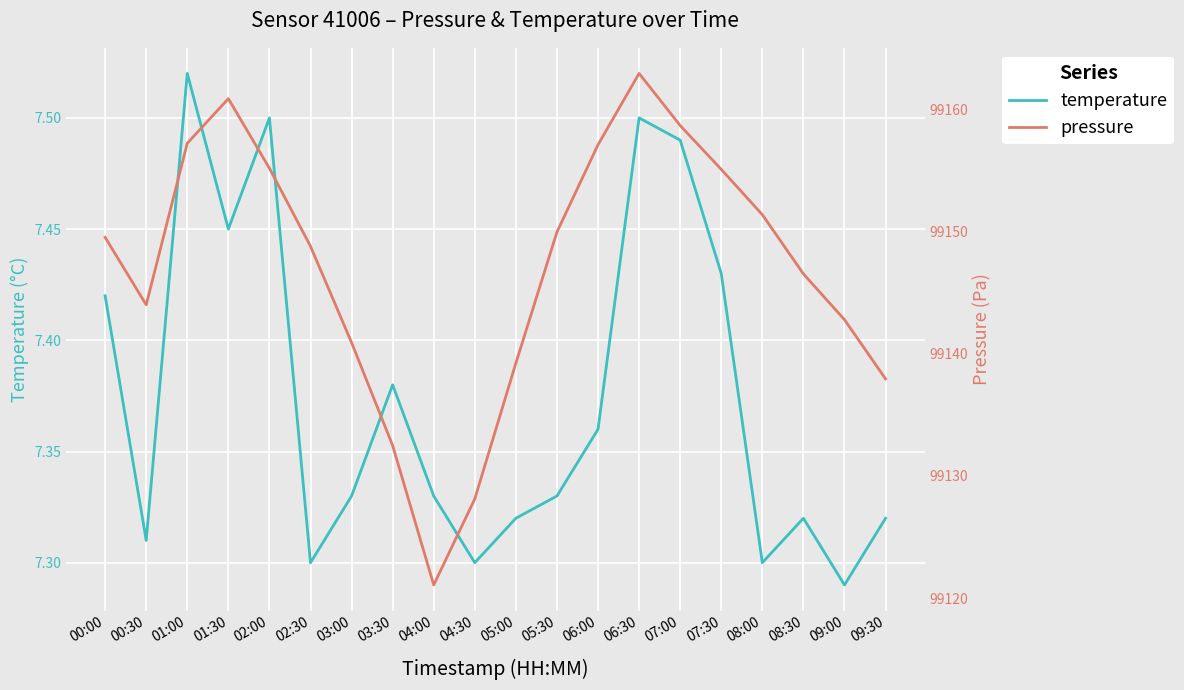

Is it true that temperature equals 7.3 at 02:30?

True